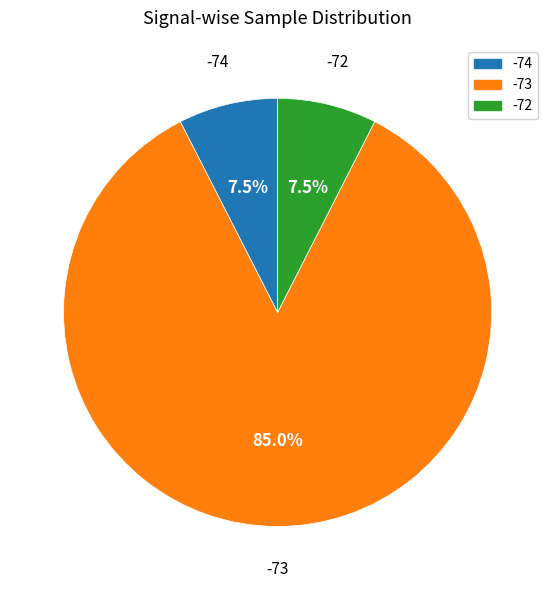

What is the ratio of the value at -74 to the value at -72?

1.0